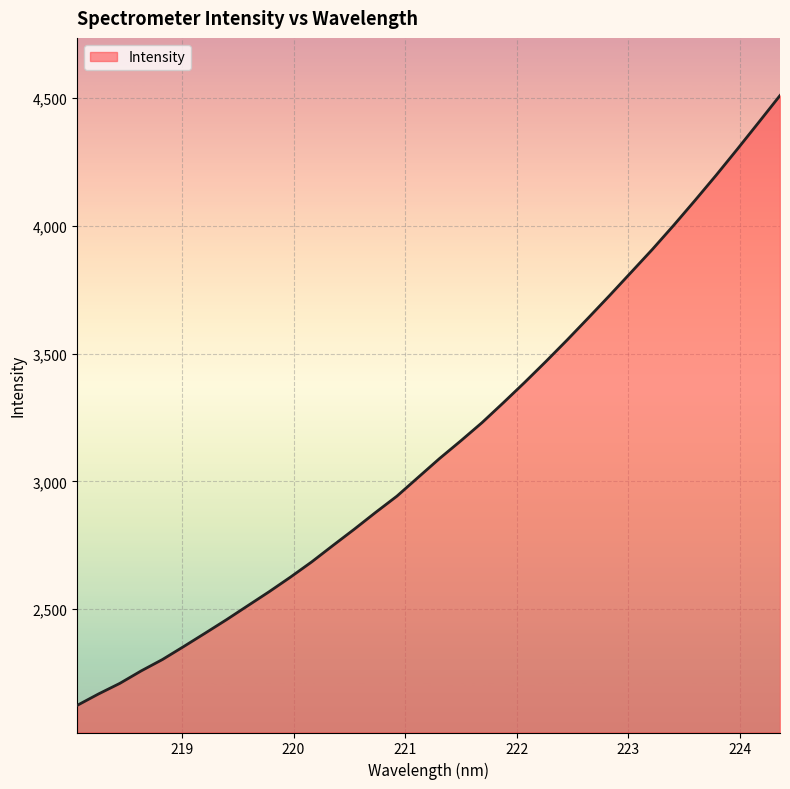

What is the difference between the maximum and minimum values?

2387.0